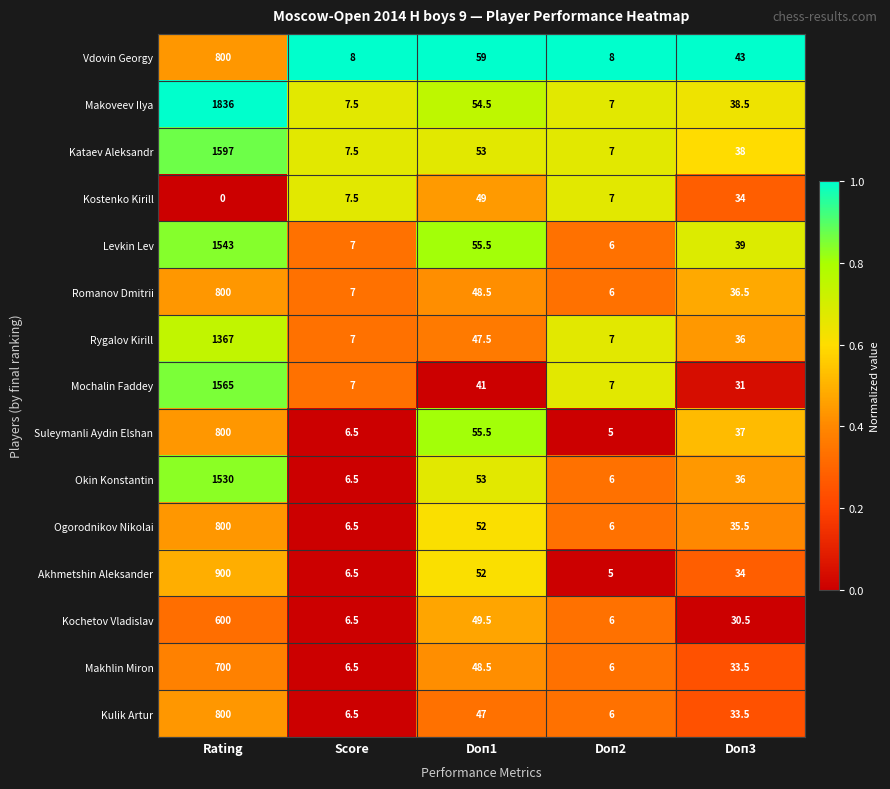

Rank the categories by Suleymanli Aydin Elshan value from highest to lowest.

Rating, Doп1, Doп3, Score, Doп2